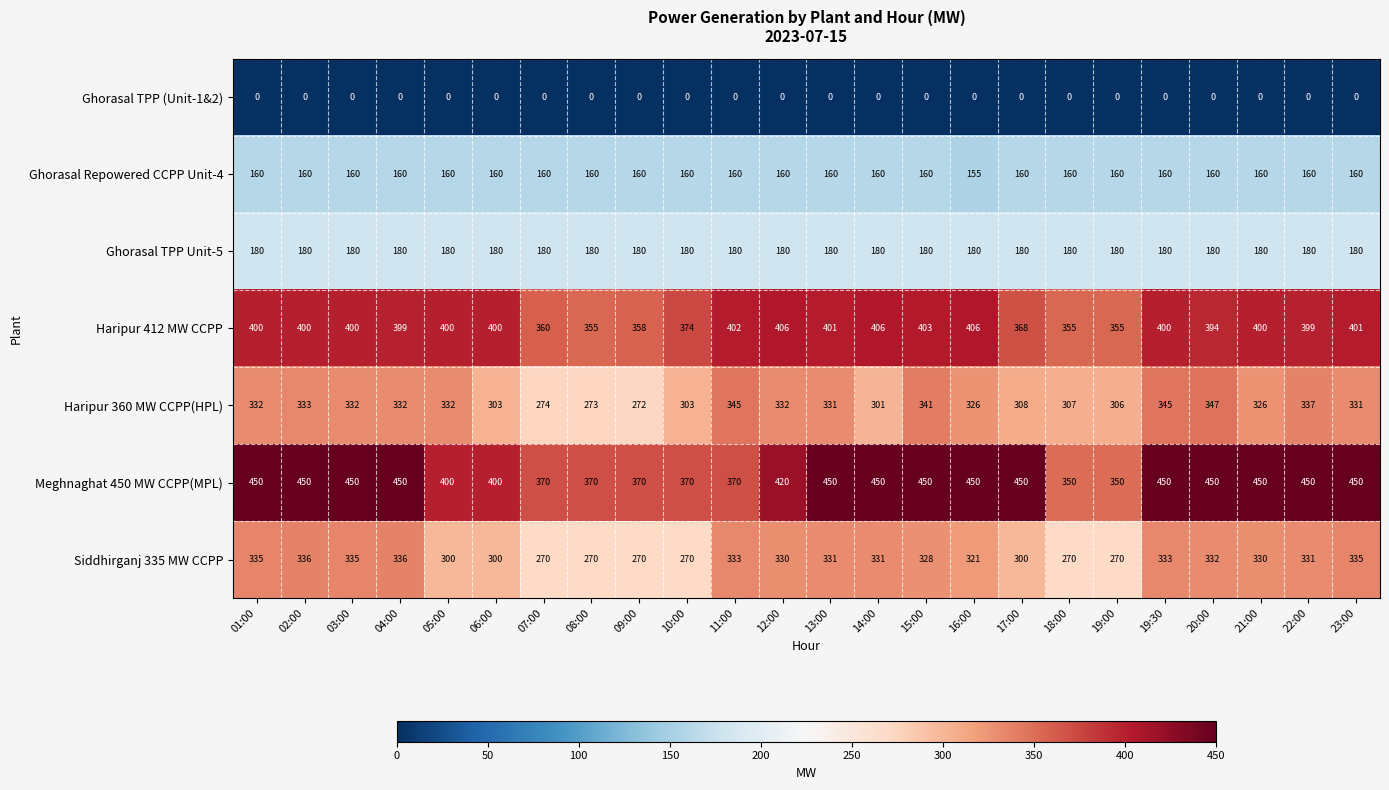

At which category is the sum across all series the highest?

19:30